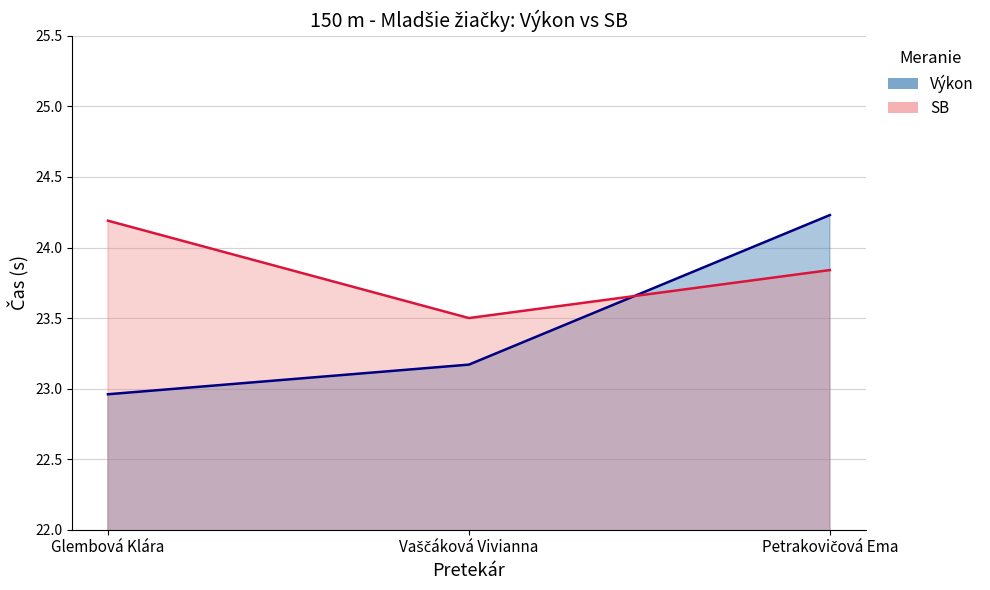

At how many categories does at least one series exceed 23?

3